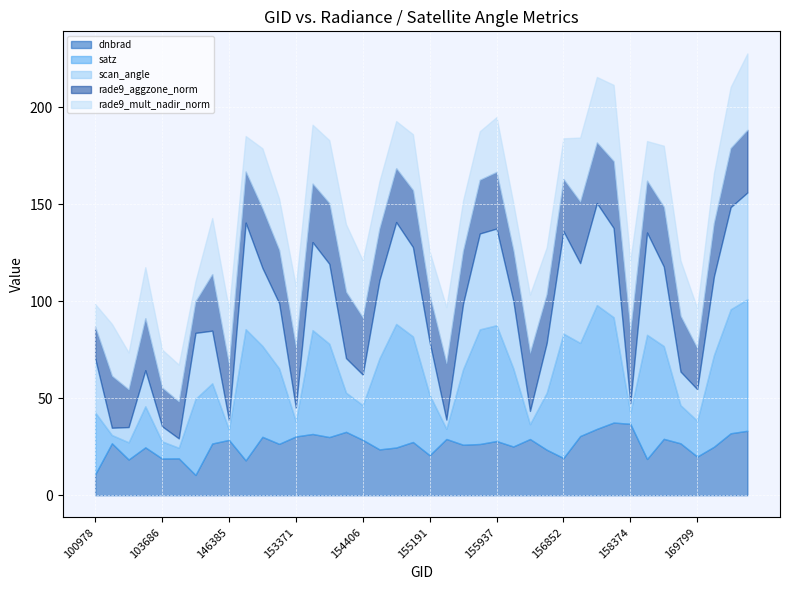

Is the value of scan_angle at 154213 greater than the value of dnbrad at 101728?

No